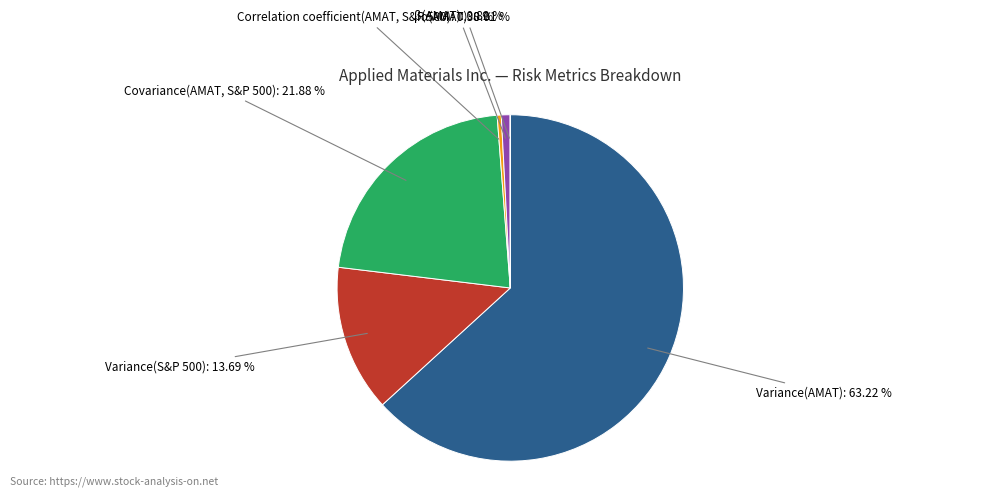

What is the largest slice in the pie chart?

Variance(AMAT)